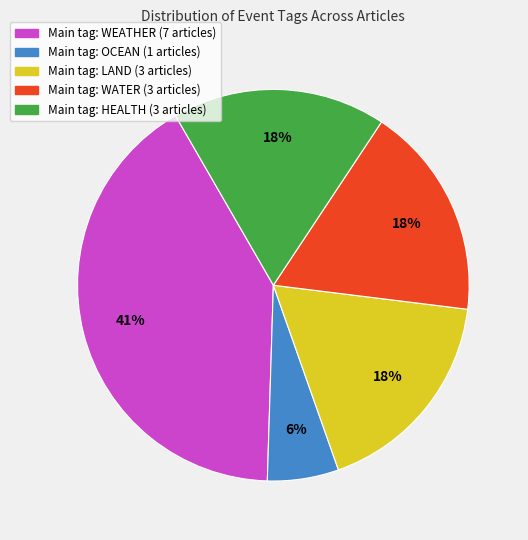

To the nearest percent, what is the average slice percentage?

20%